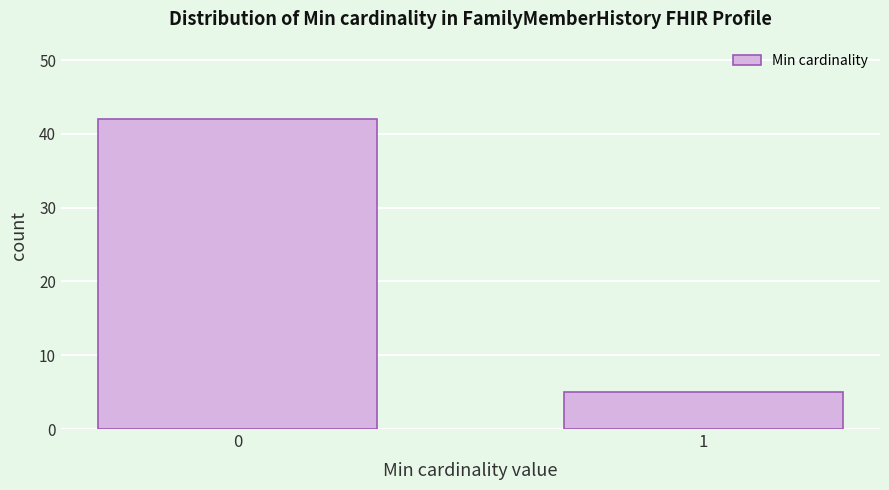

Reading right to left, transcribe all the data shown in this chart.

1=5	0=42